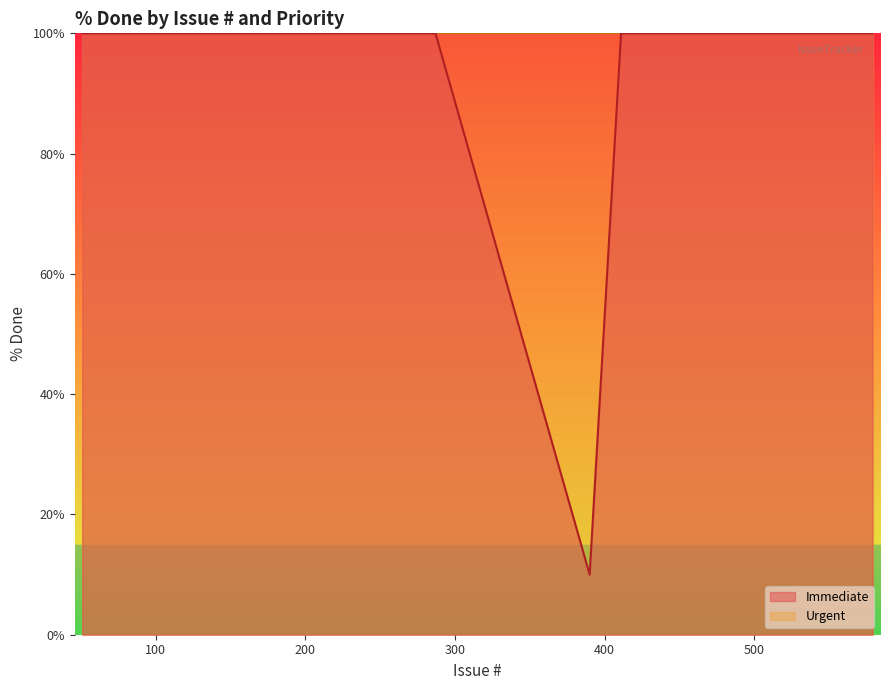

What is the lowest value of the Immediate series?

10